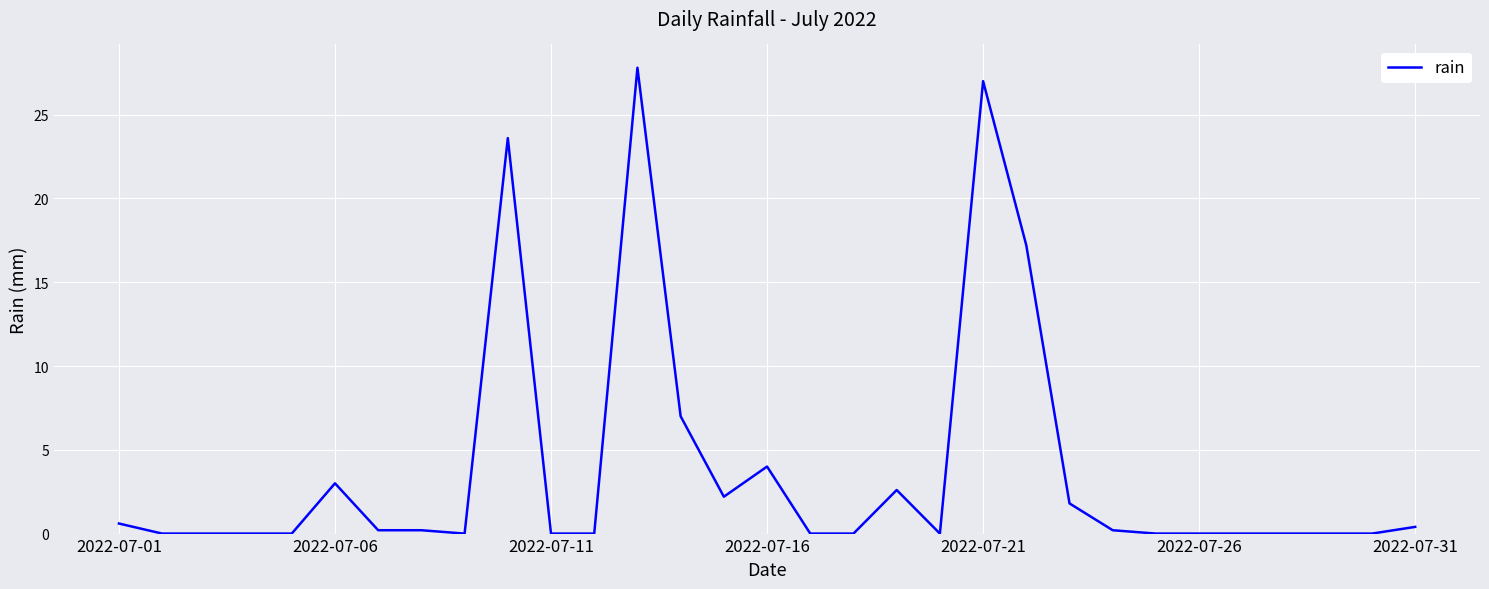

What is the difference between the maximum and minimum values?

27.8